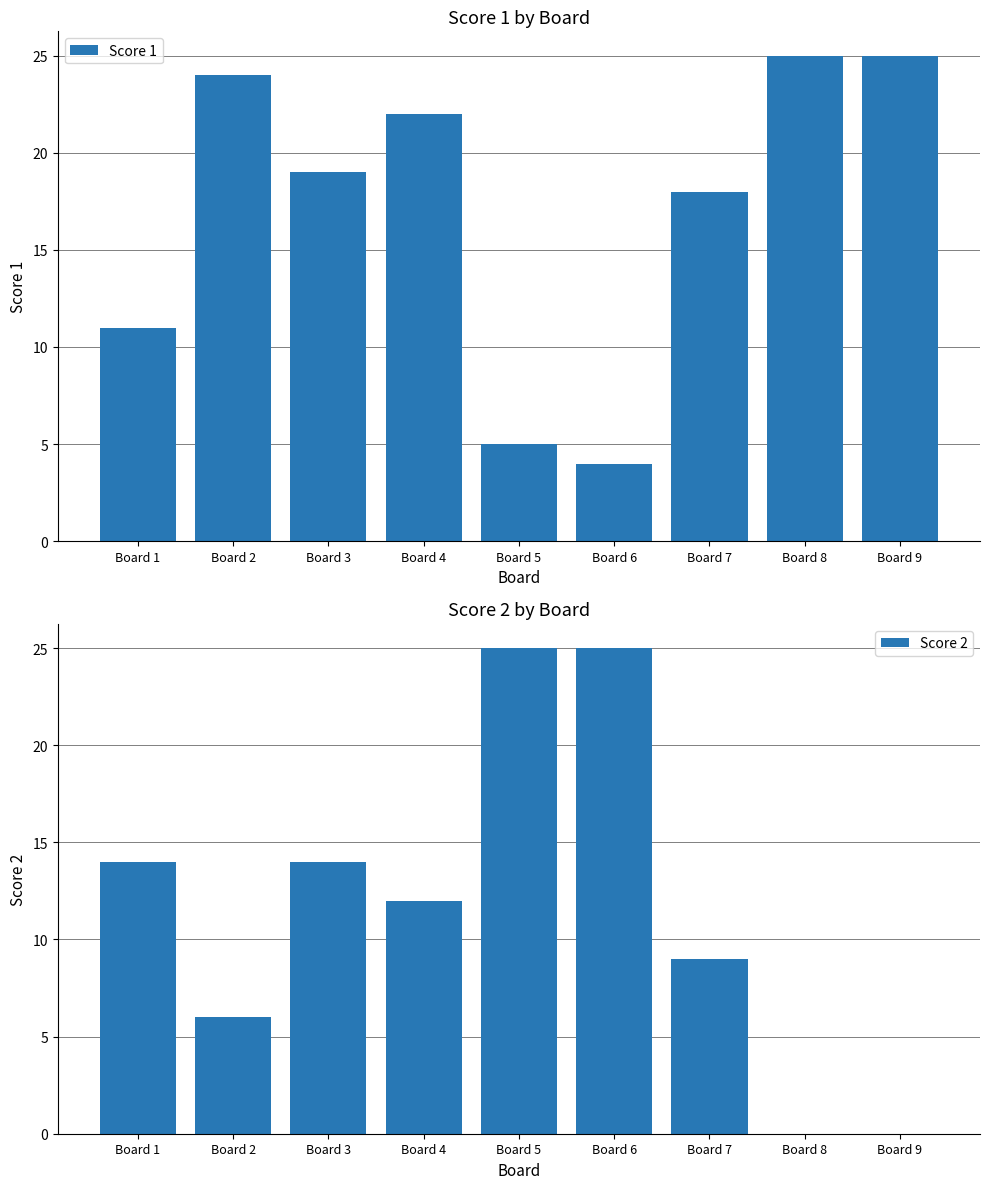

Reading left to right, extract all data points from this chart.

Score 1: 11	24	19	22	5	4	18	25	25
Score 2: 14	6	14	12	25	25	9	0	0